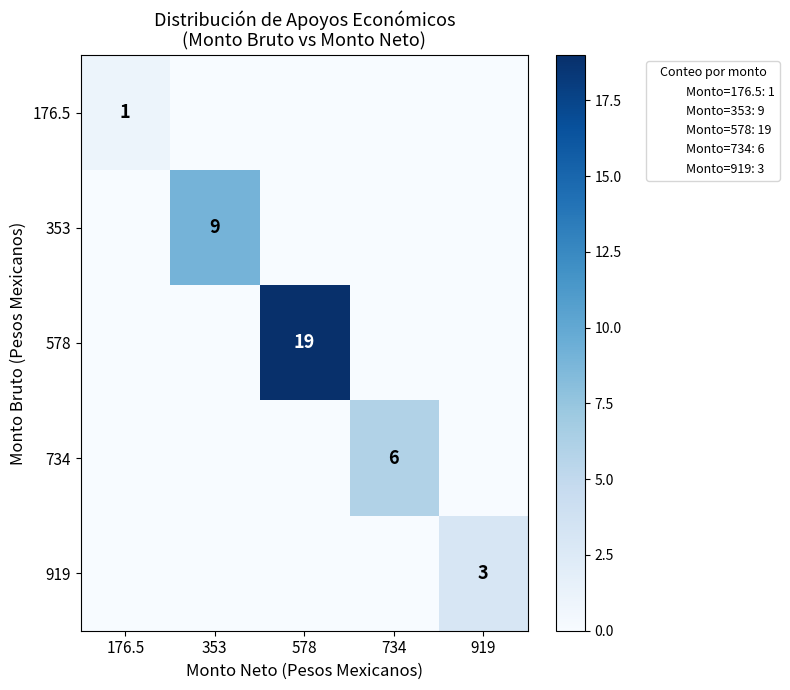

Is the value of 578 at 578 greater than the value of 176.5 at 176.5?

Yes